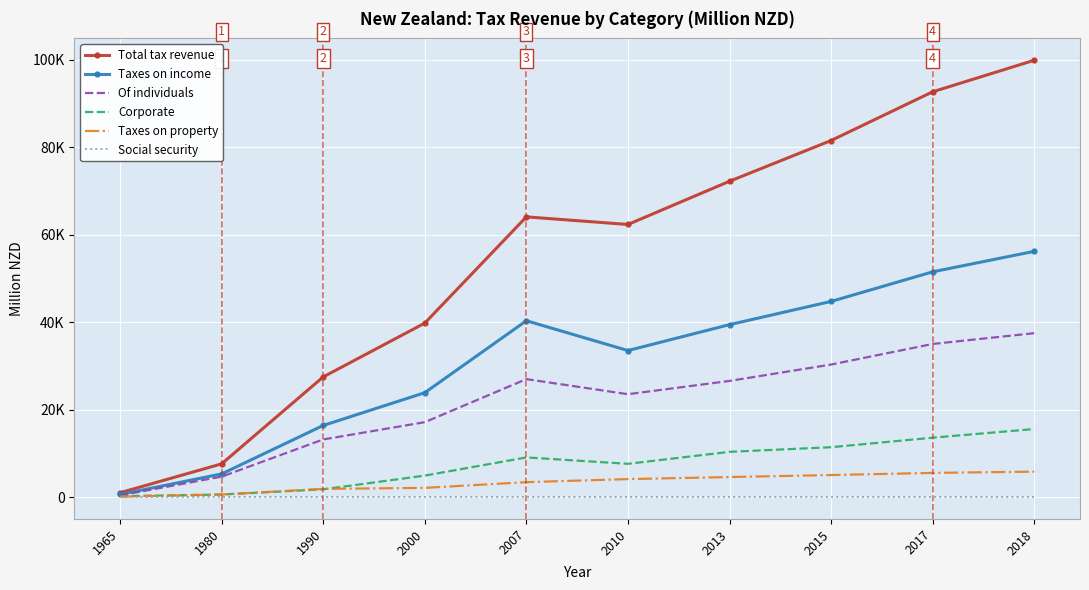

What are all the series names shown in the legend?

Total tax revenue, Taxes on income, Of individuals, Corporate, Taxes on property, Social security